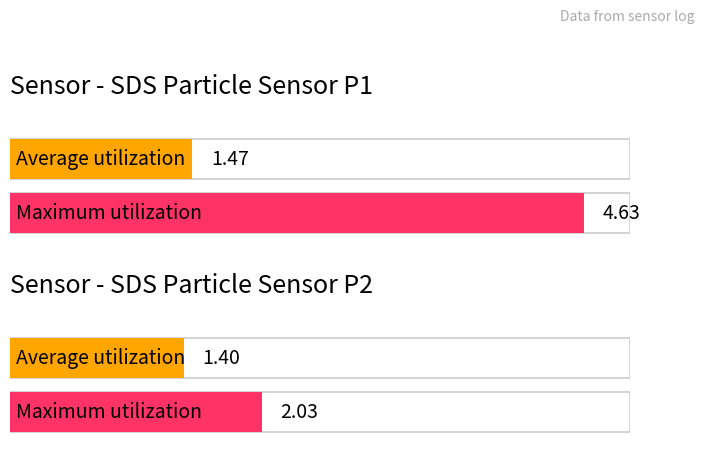

At SDS_P1, list the series in order from largest to smallest.

Maximum utilization, Average utilization